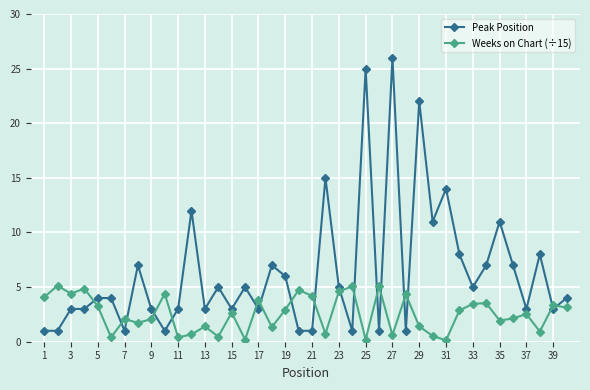

What is the highest value of the Peak Position series?

26.0